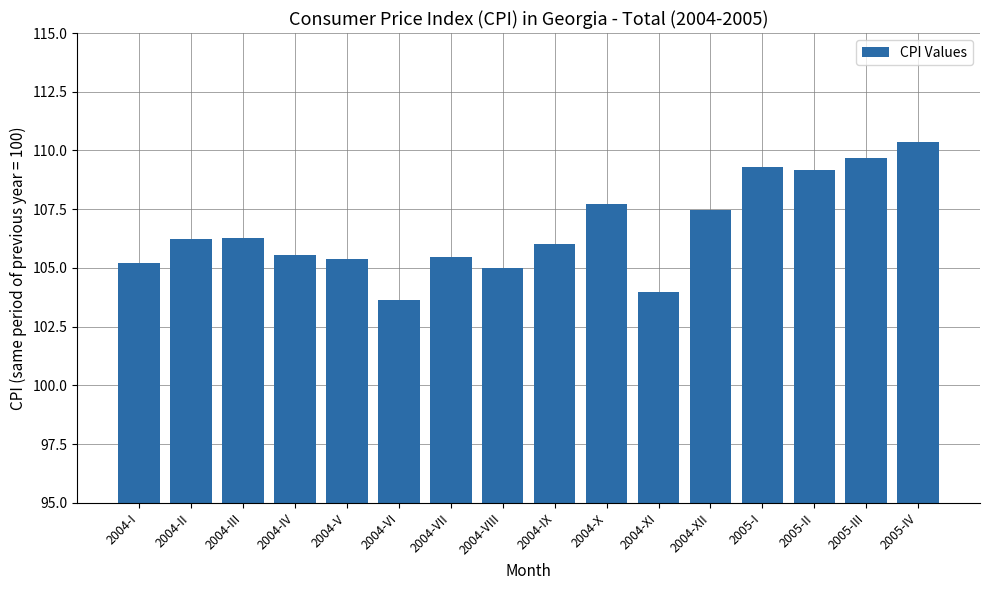

True or false: the data shows 105.6 at 2004-IV.

True